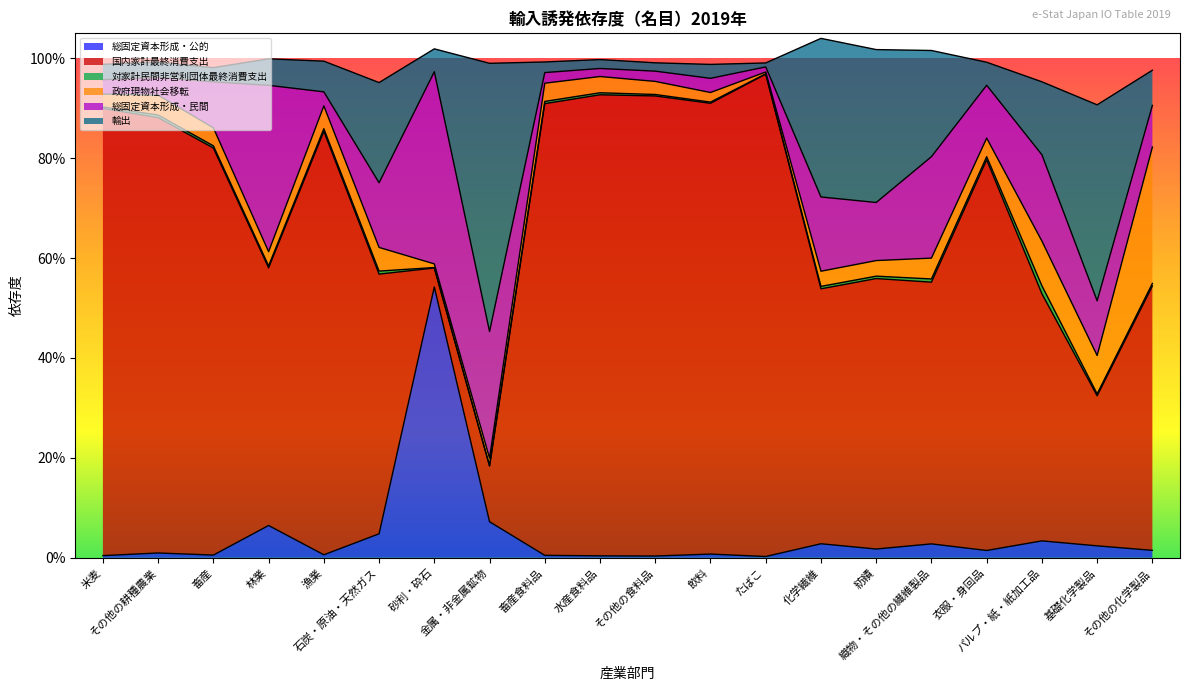

Count the number of data series in this chart.

6